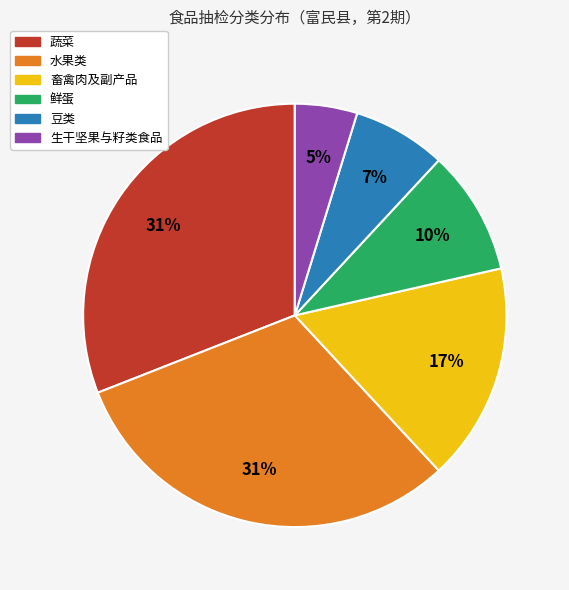

Is the sum of 水果类 and 生干坚果与籽类食品 greater than half?

No